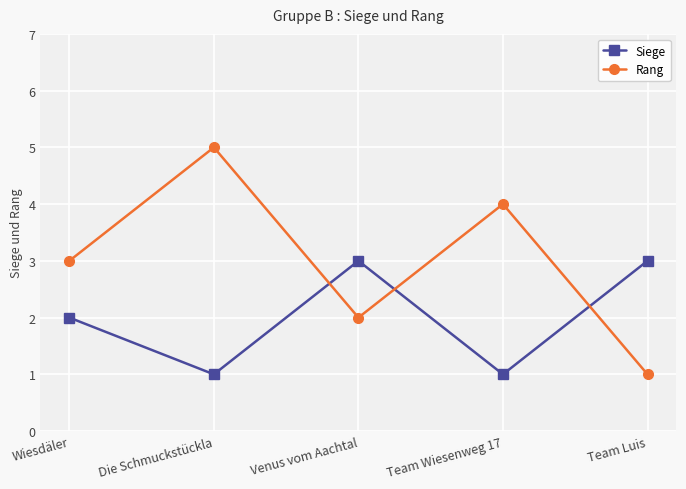

Reading left to right, transcribe all the data shown in this chart.

Siege: Wiesdäler=2	Die Schmuckstückla=1	Venus vom Aachtal=3	Team Wiesenweg 17=1	Team Luis=3
Rang: Wiesdäler=3	Die Schmuckstückla=5	Venus vom Aachtal=2	Team Wiesenweg 17=4	Team Luis=1